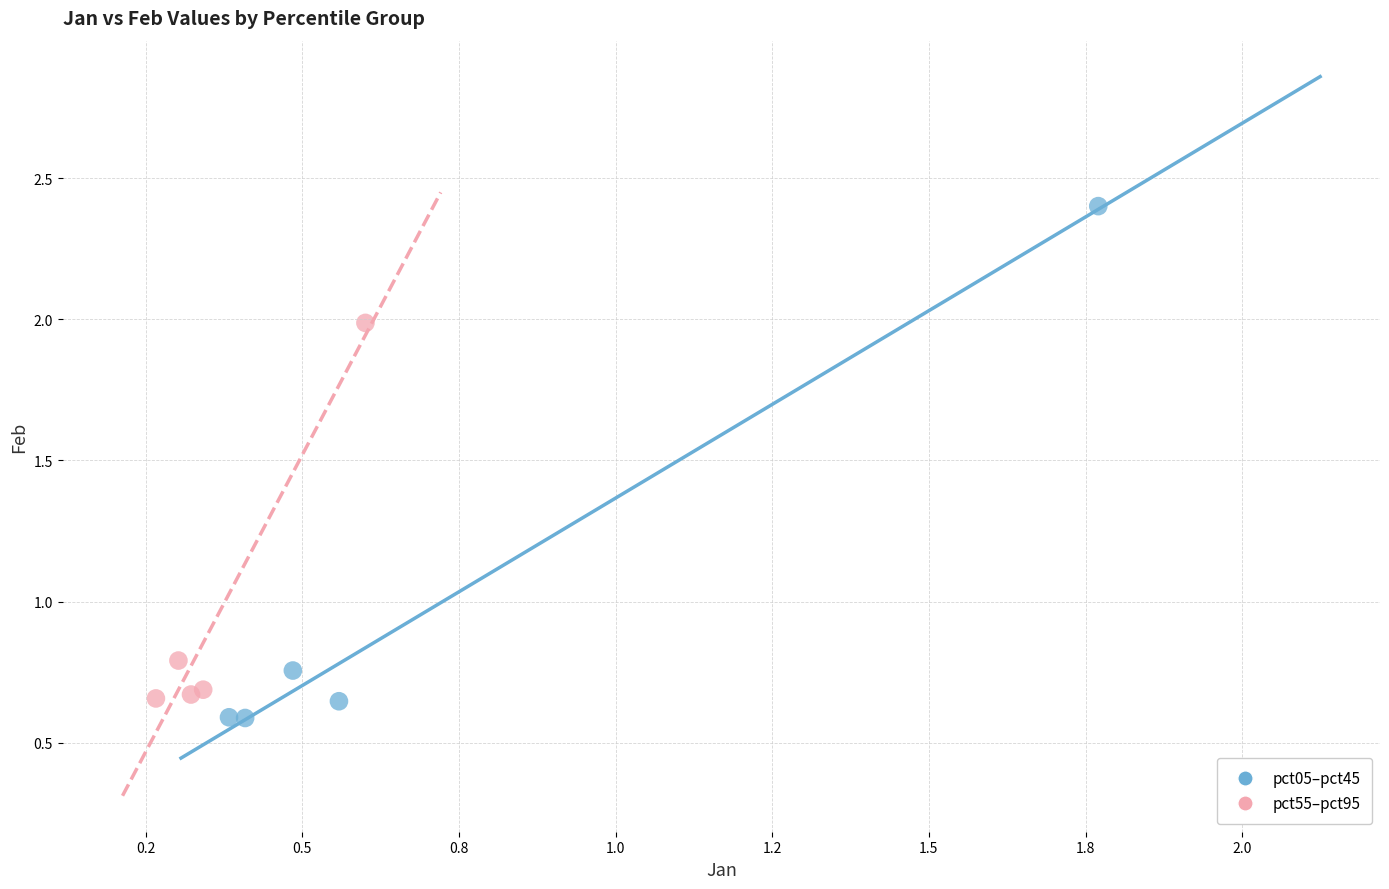

Which series has the widest spread of Y values?

pct05–pct45